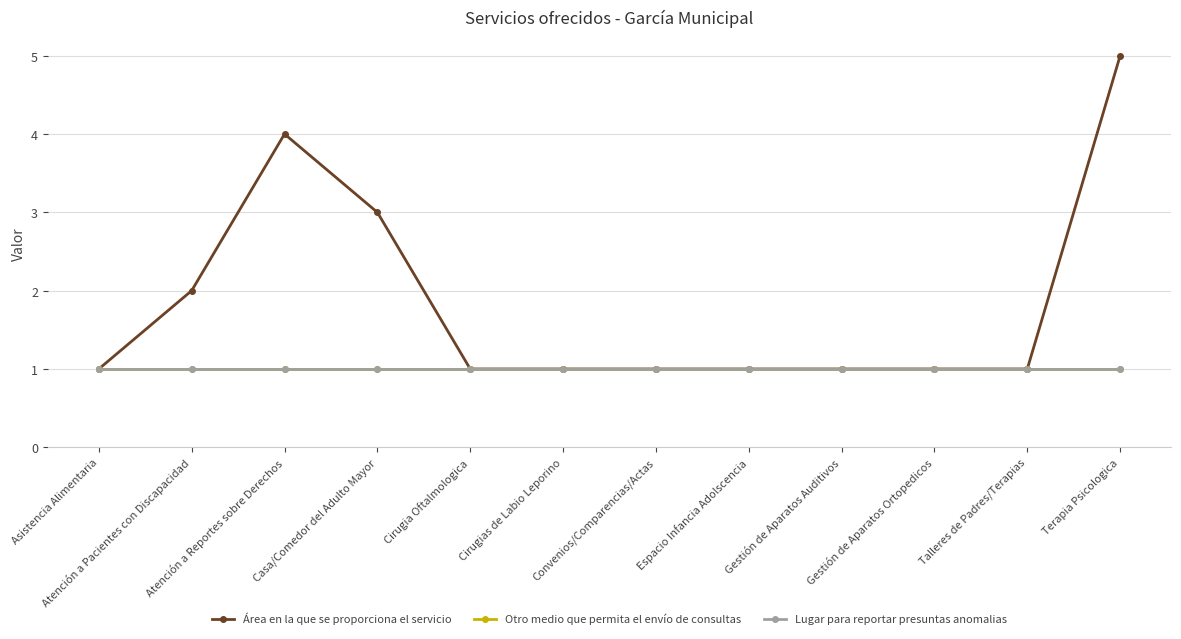

Where is Área en la que se proporciona el servicio nearest to the value 3?

Casa/Comedor del Adulto Mayor